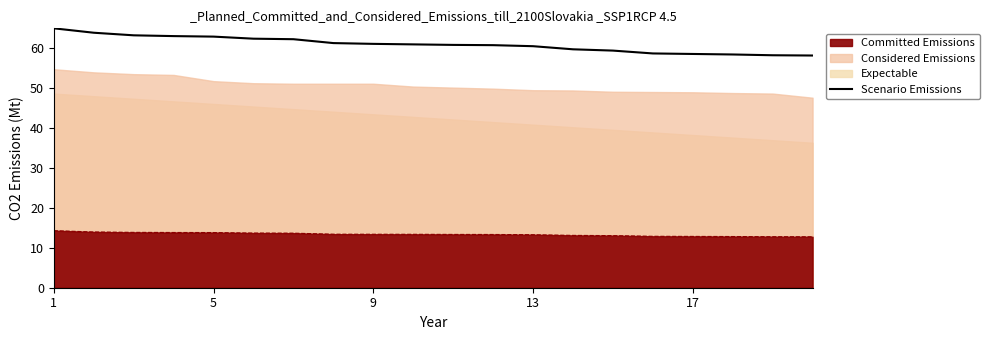

The value at 13 is 12.9. True or false?

False